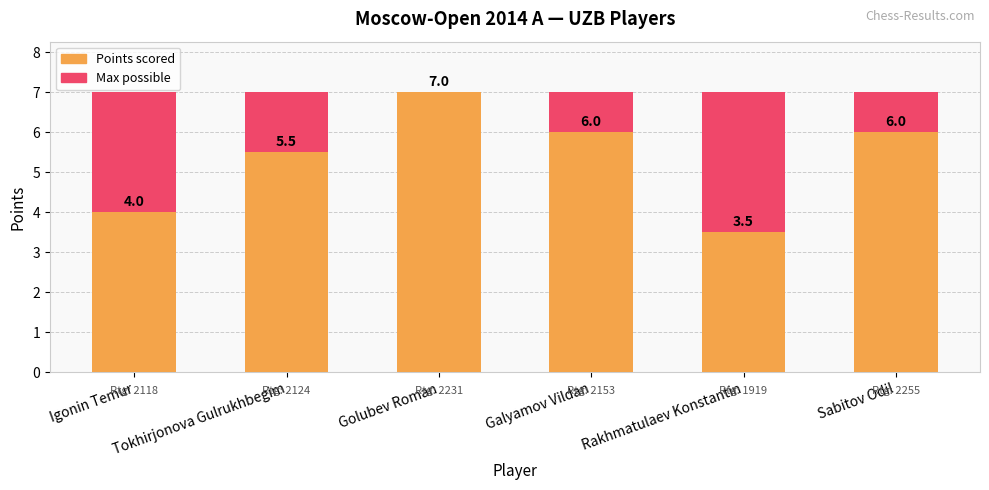

Count the Points values in the range 4 to 6.

4